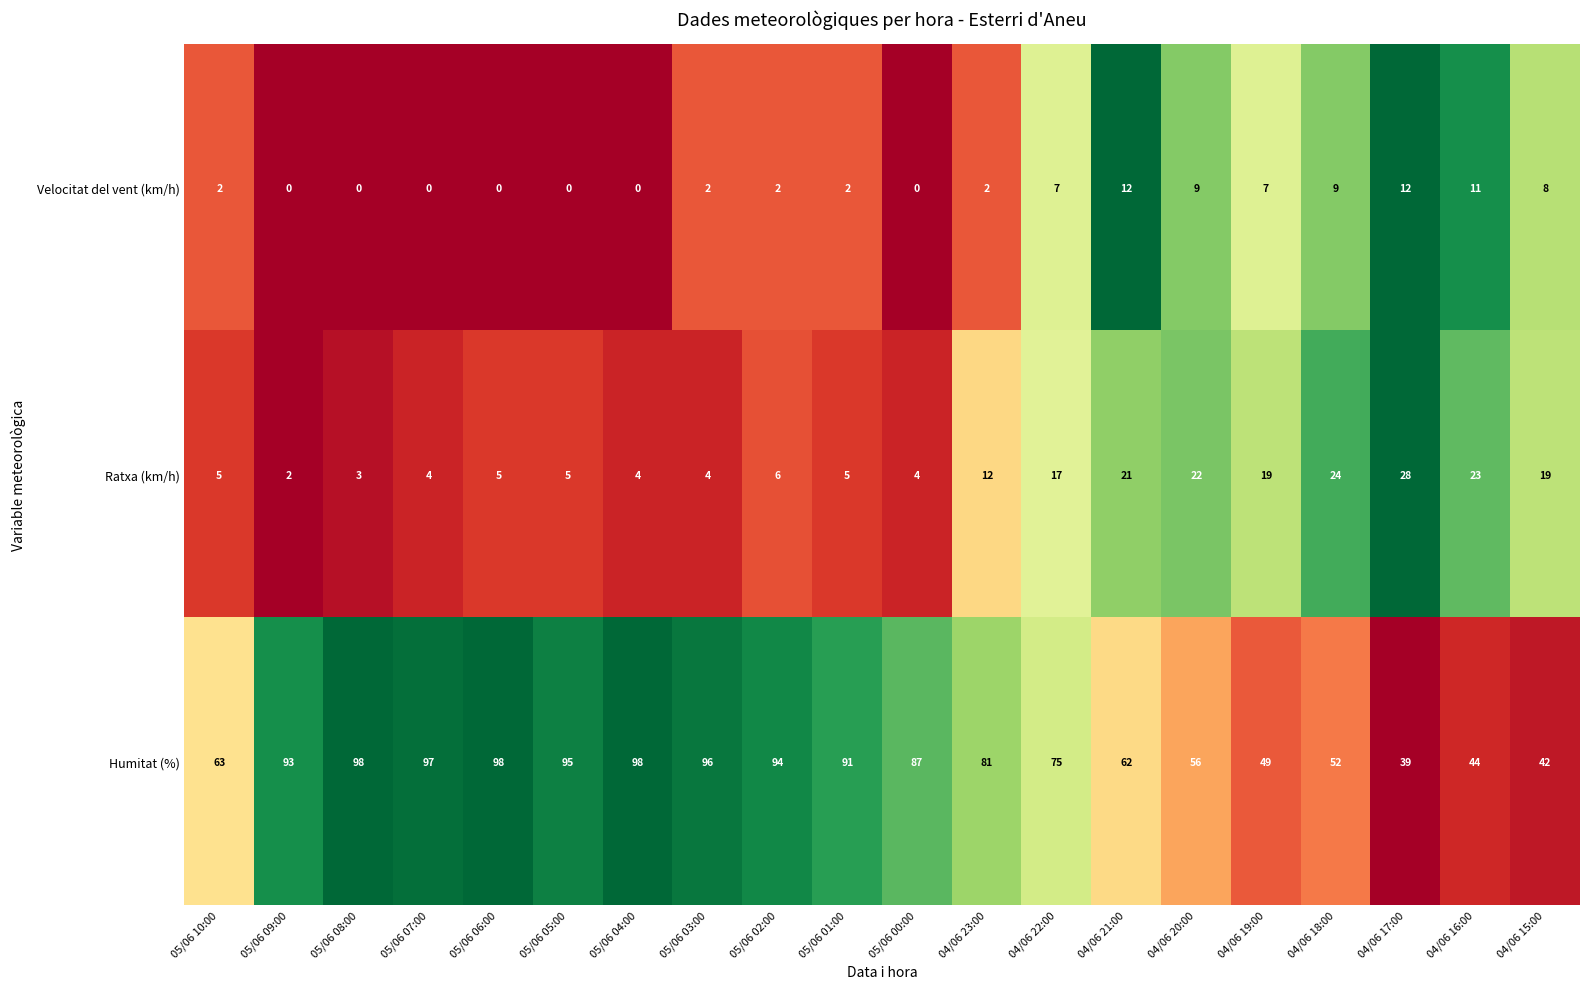

What is the total value across all series at 04/06 22:00?

99